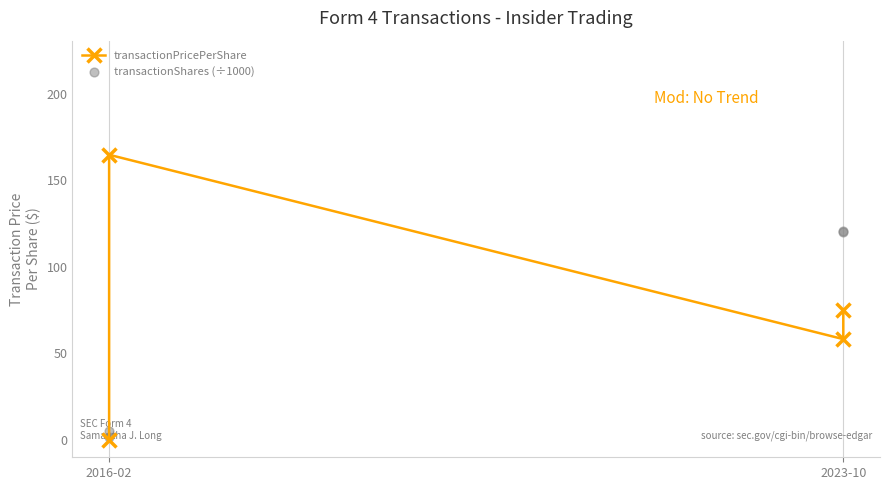

Which series reaches the maximum Y coordinate?

transactionPricePerShare